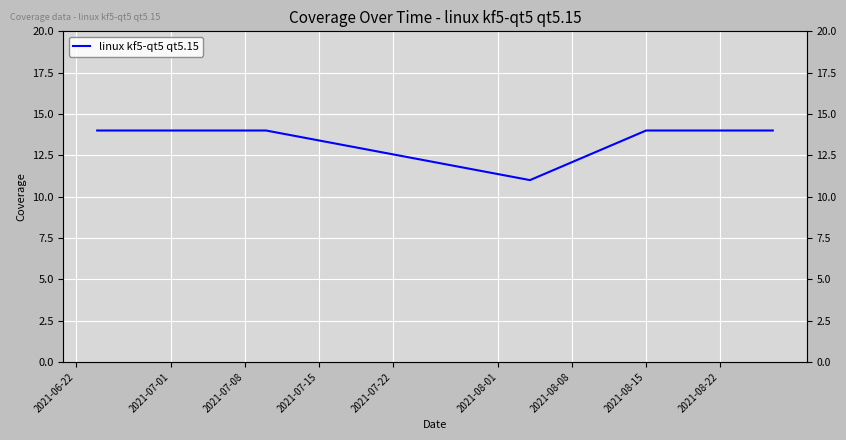

Which has a higher value, 2021-08-01 or 2021-07-01?

2021-07-01